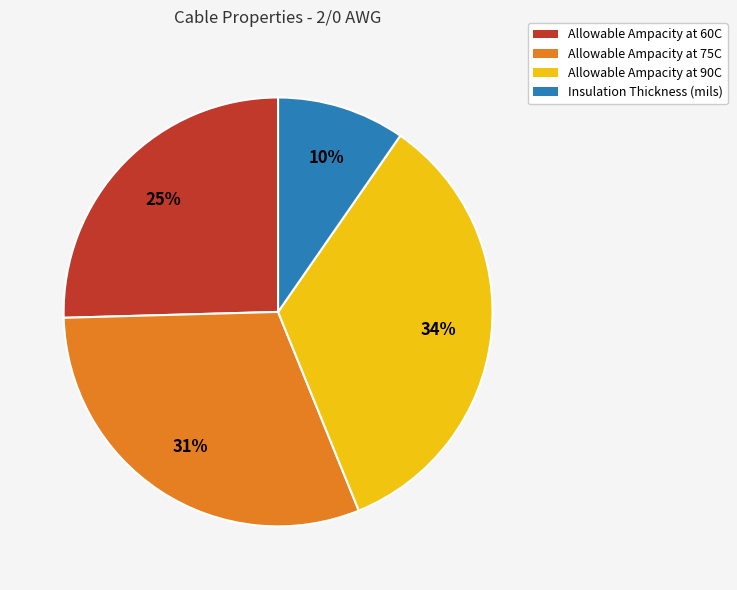

Rank the categories by value from highest to lowest.

Allowable Ampacity at 90C, Allowable Ampacity at 75C, Allowable Ampacity at 60C, Insulation Thickness (mils)